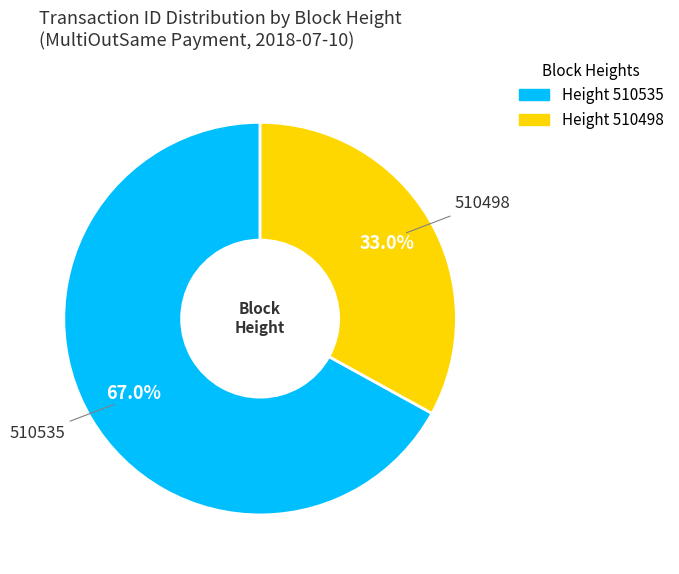

Does any single category account for the majority?

Yes